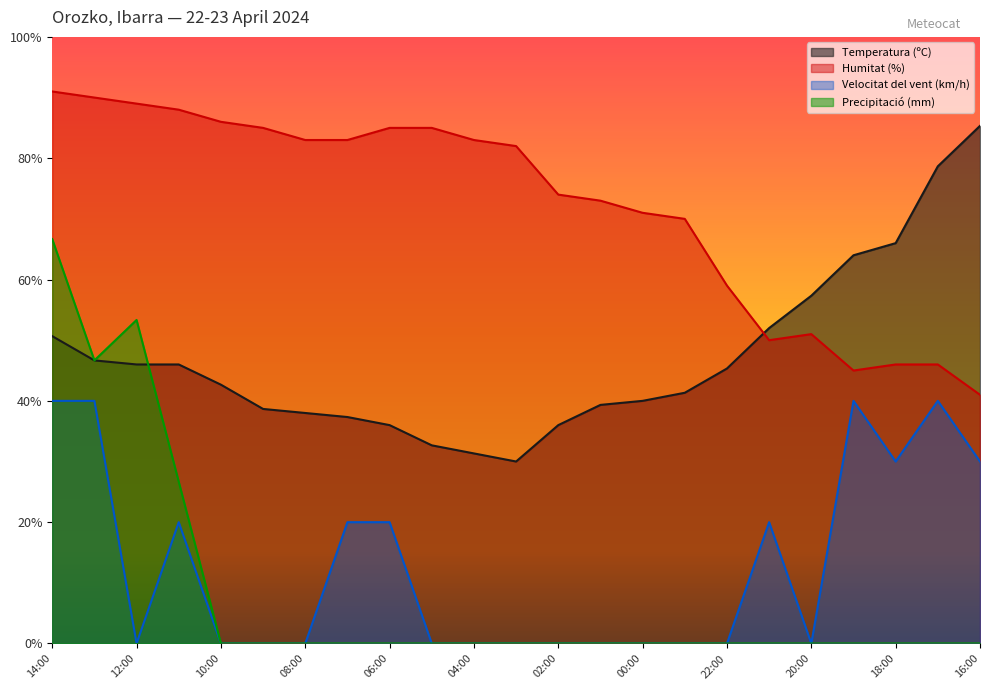

What are all the series names shown in the legend?

Temperatura (ºC), Humitat (%), Velocitat del vent (km/h), Precipitació (mm)